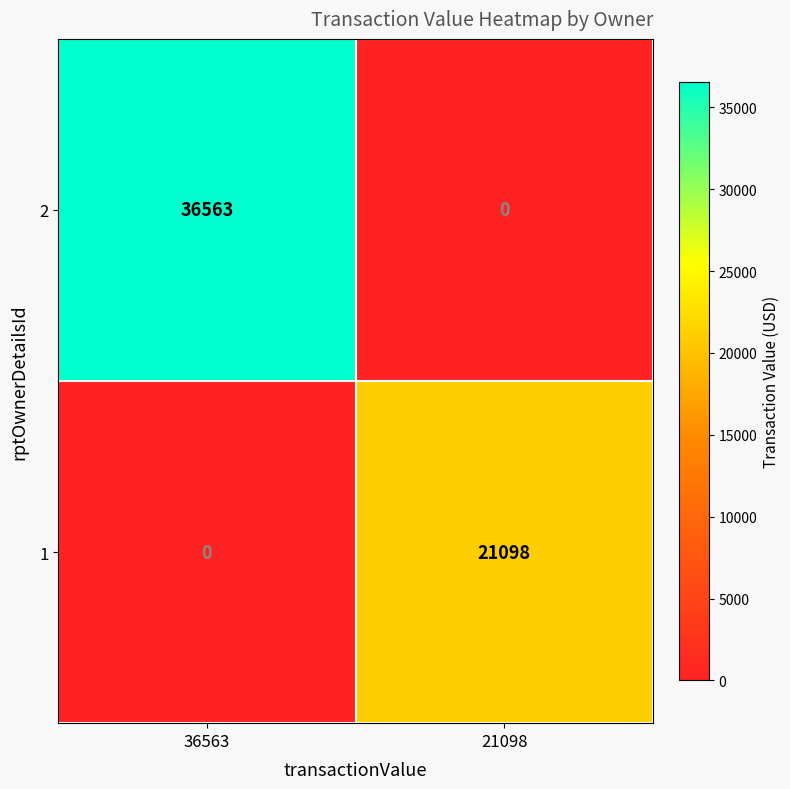

How many data points does each series have?

2